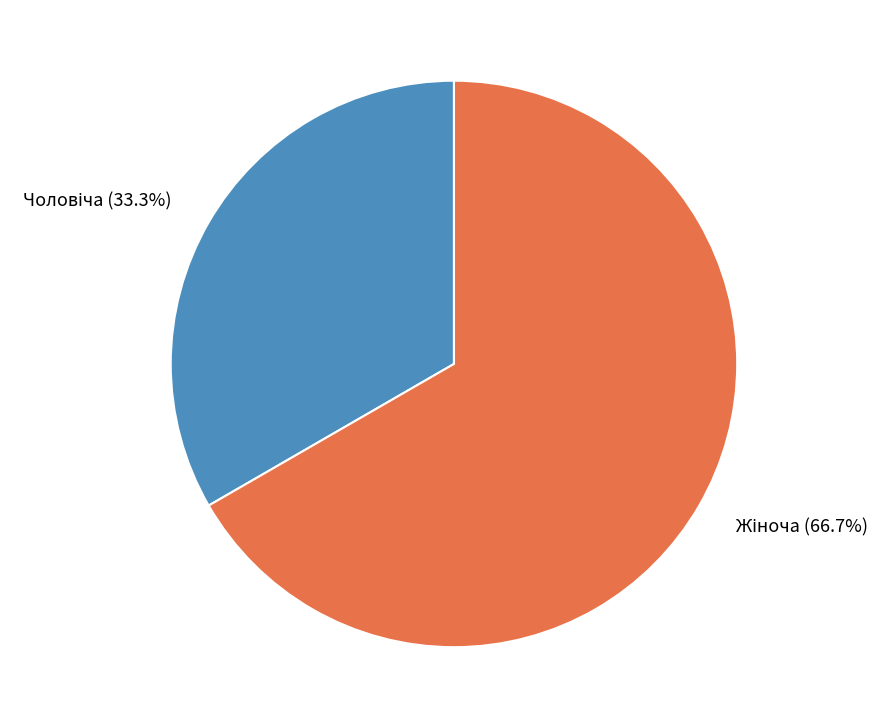

Does any single category account for the majority?

Yes